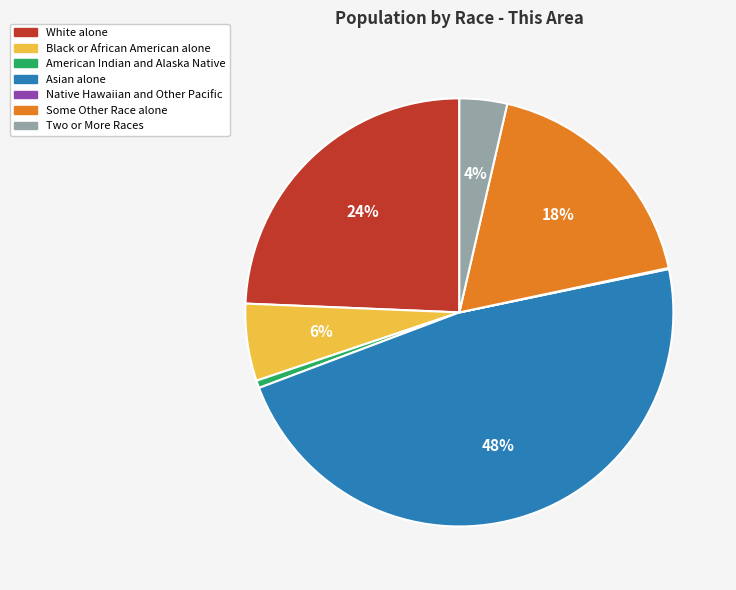

To the nearest percent, what percentage of the pie is American Indian and Alaska Native?

1%